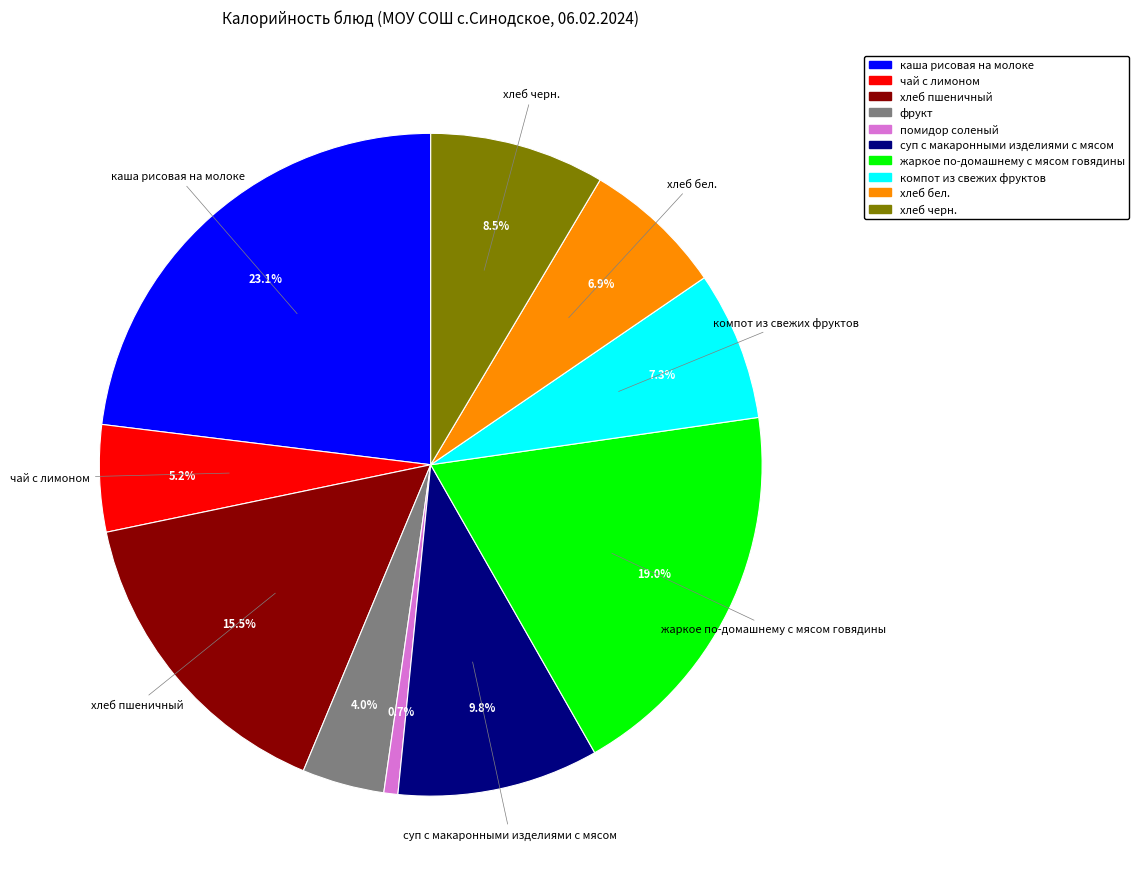

The суп с макаронными изделиями с мясом slice represents 1% of the pie. True or false?

False